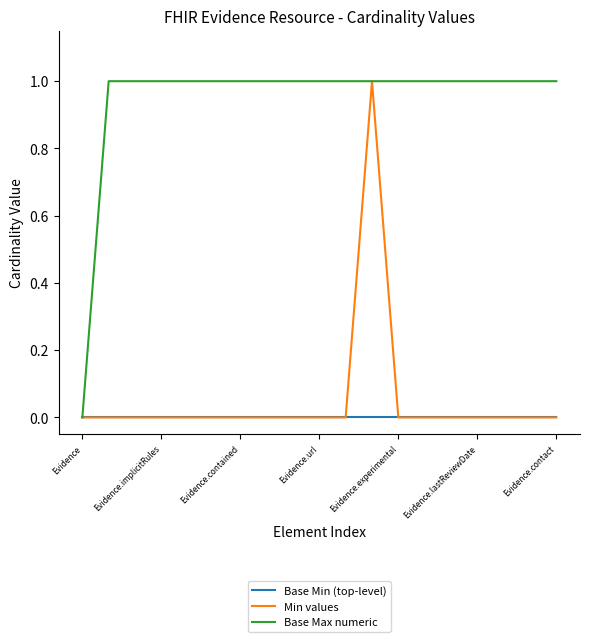

Count the number of data series in this chart.

3